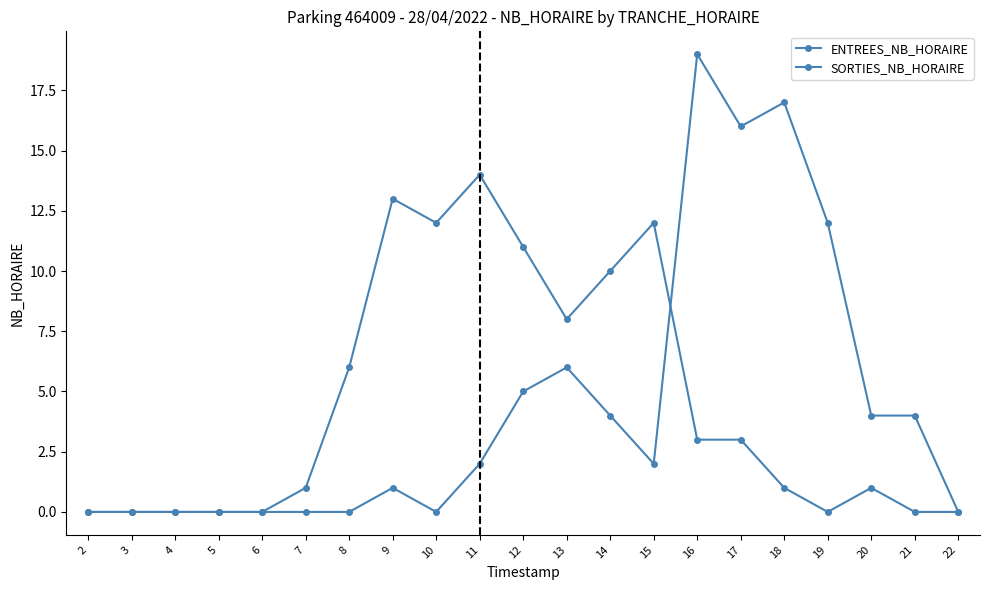

Reading left to right, list all the values displayed in this chart.

ENTREES_NB_HORAIRE: 0	0	0	0	0	1	6	13	12	14	11	8	10	12	3	3	1	0	1	0	0
SORTIES_NB_HORAIRE: 0	0	0	0	0	0	0	1	0	2	5	6	4	2	19	16	17	12	4	4	0